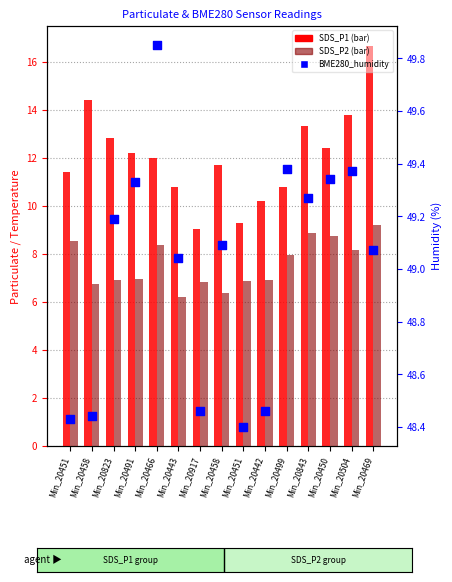

What are all the series names shown in the legend?

SDS_P1, SDS_P2, BME280_humidity